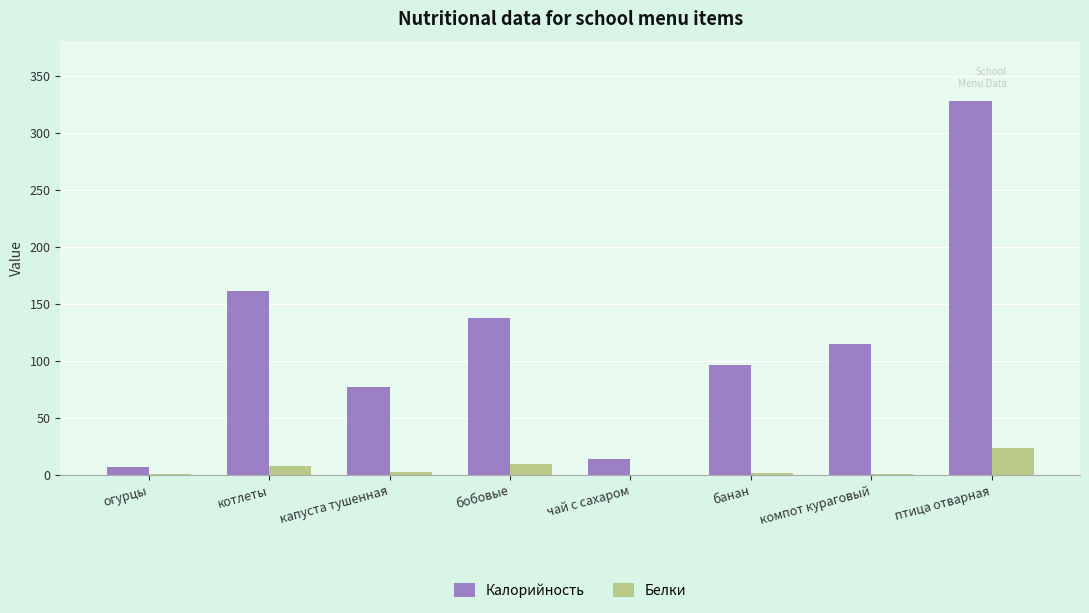

What is the sum of all Белки values?

45.3